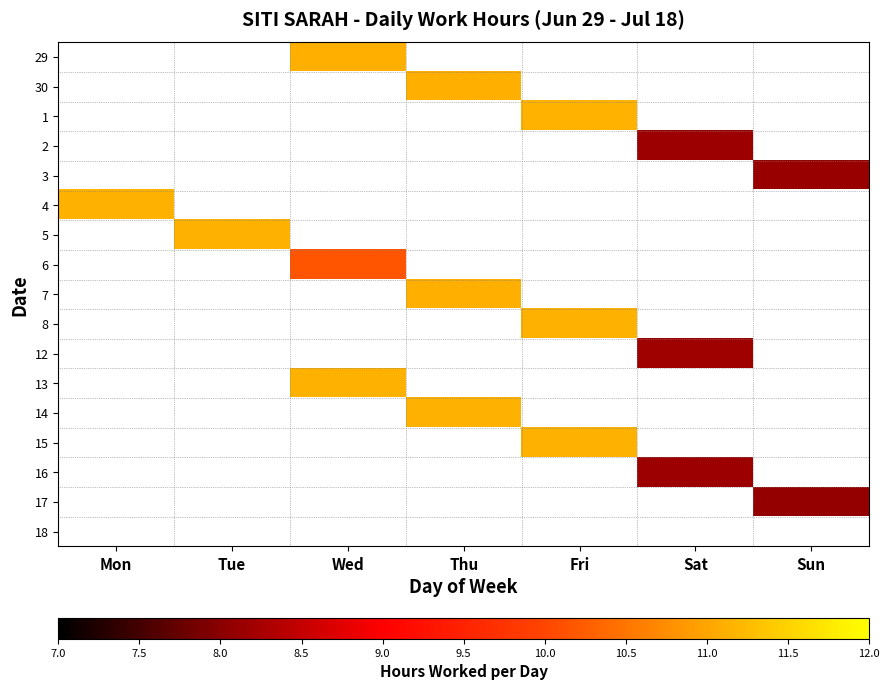

What is the smallest value displayed?

8.1